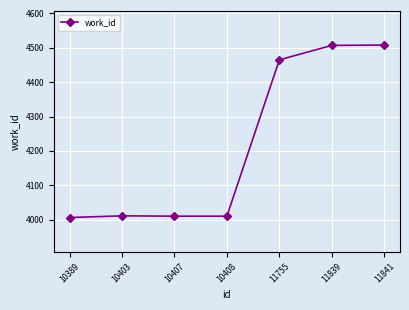

True or false: there are more than 2 points higher than both neighbors.

False